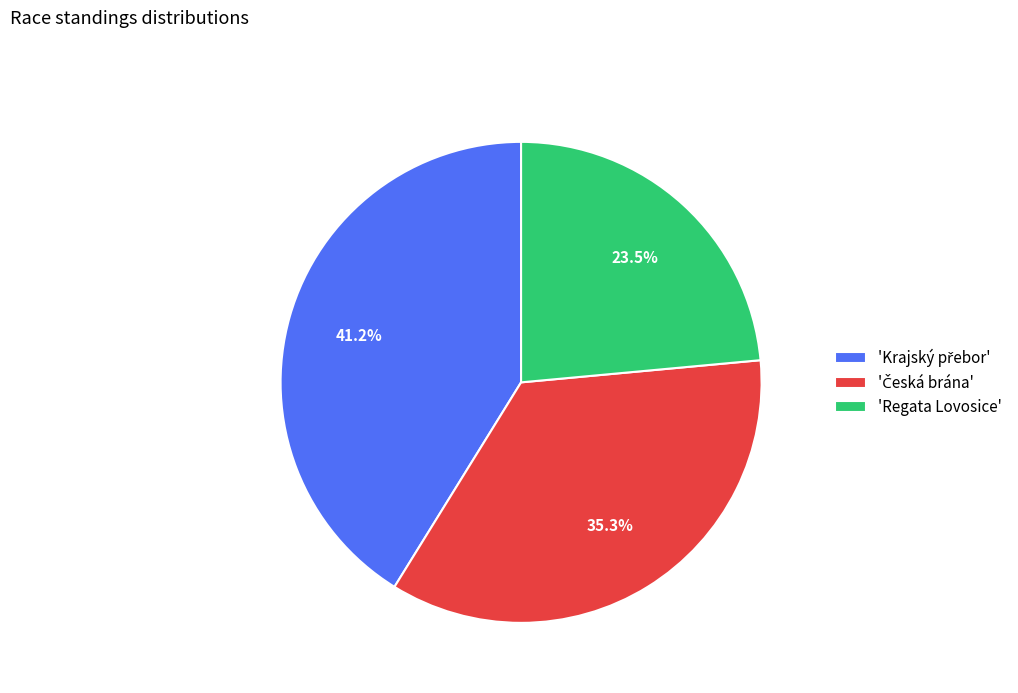

To the nearest percent, what is the difference between the largest and smallest slice percentages?

18%